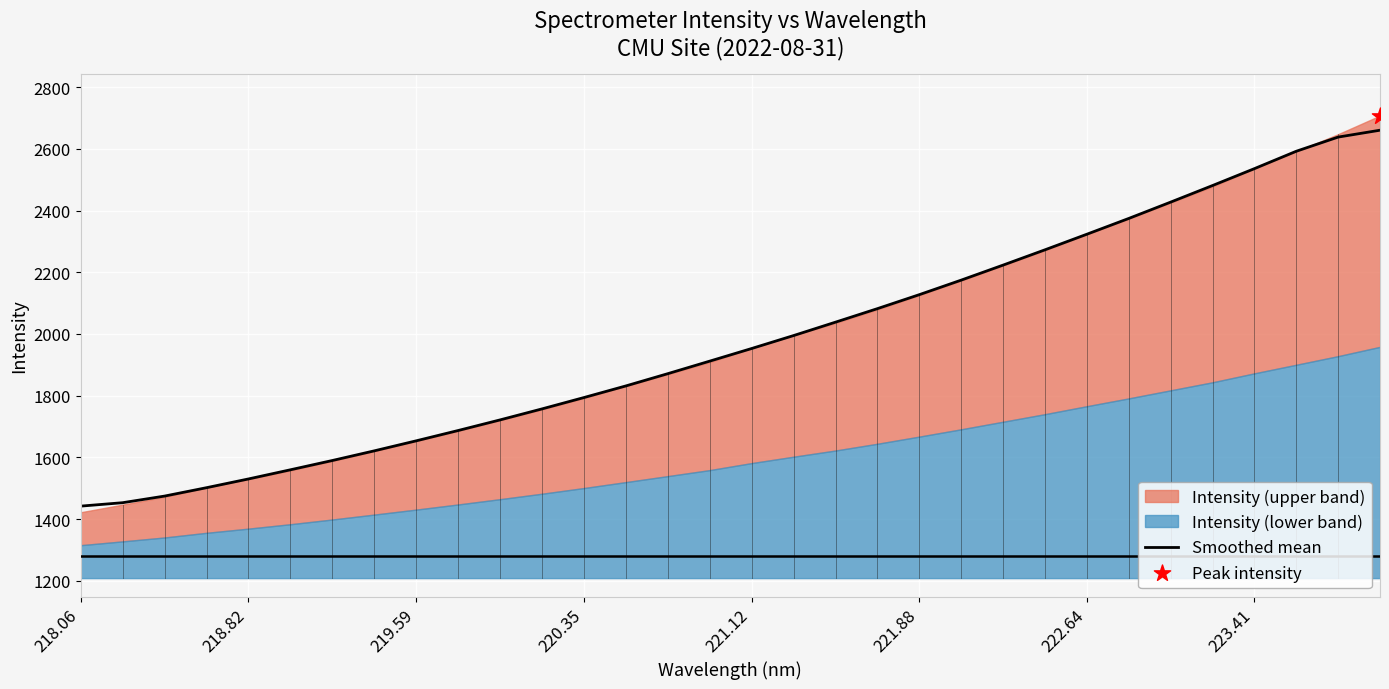

What is the highest value of the Smoothed mean series?

2660.2